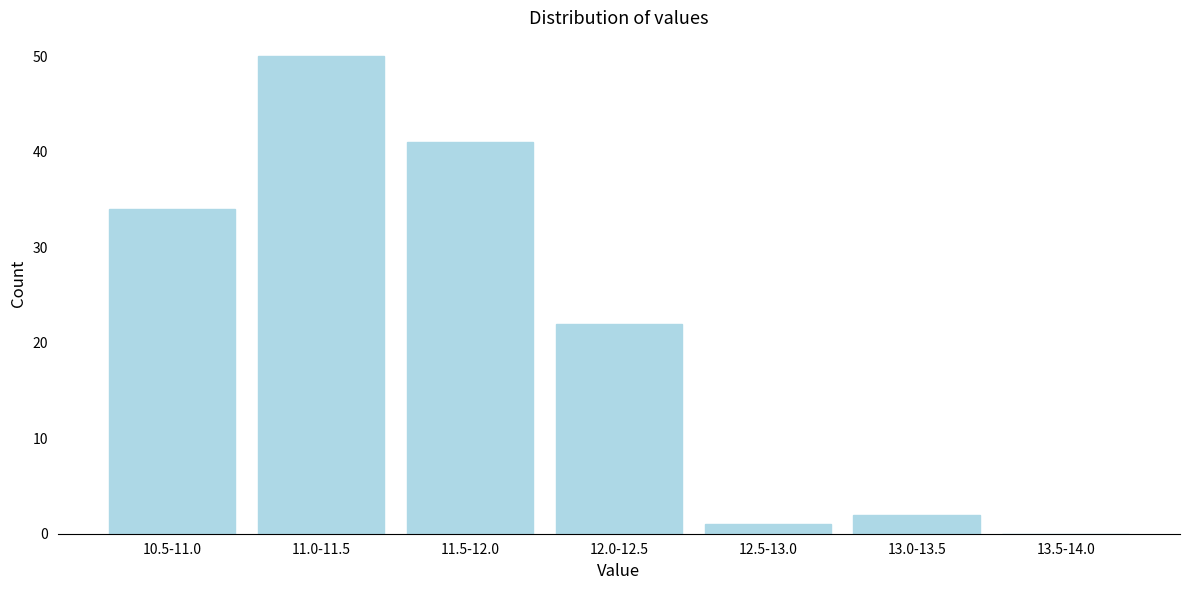

Reading left to right, extract all data points from this chart.

10.5-11.0=34	11.0-11.5=50	11.5-12.0=41	12.0-12.5=22	12.5-13.0=1	13.0-13.5=2	13.5-14.0=0